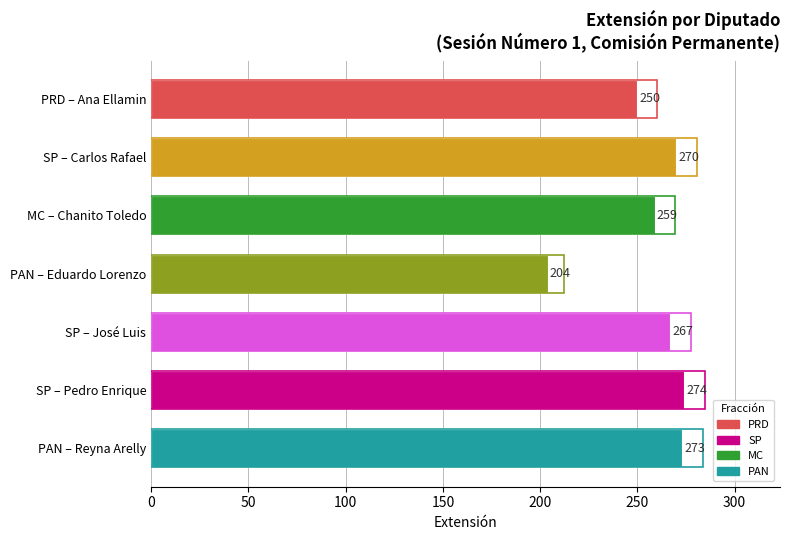

At which label does the data first exceed 267?

SP – Carlos Rafael